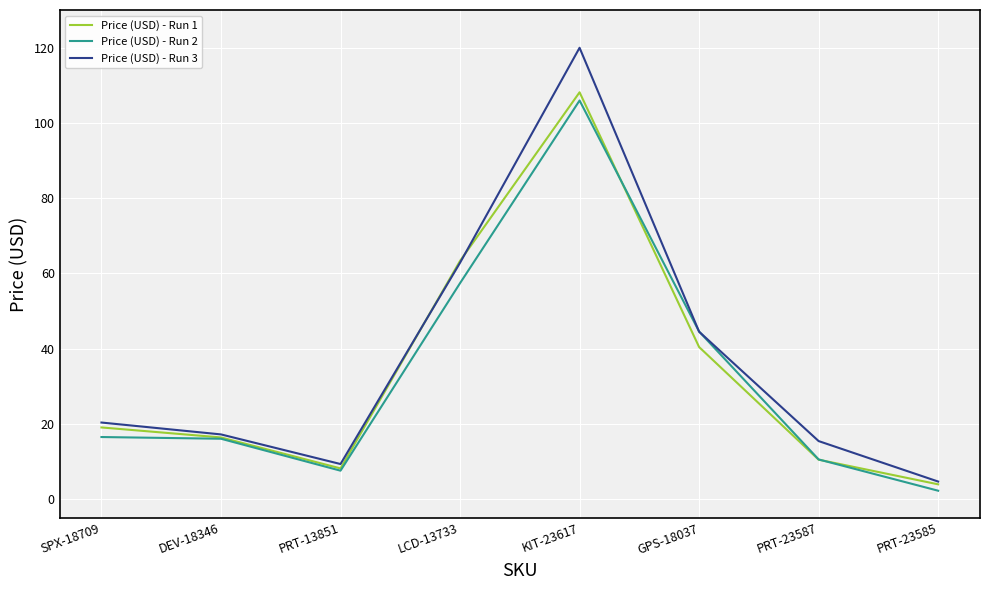

True or false: Price (USD) - Run 3 has a value of 4.2 at SPX-18709.

False